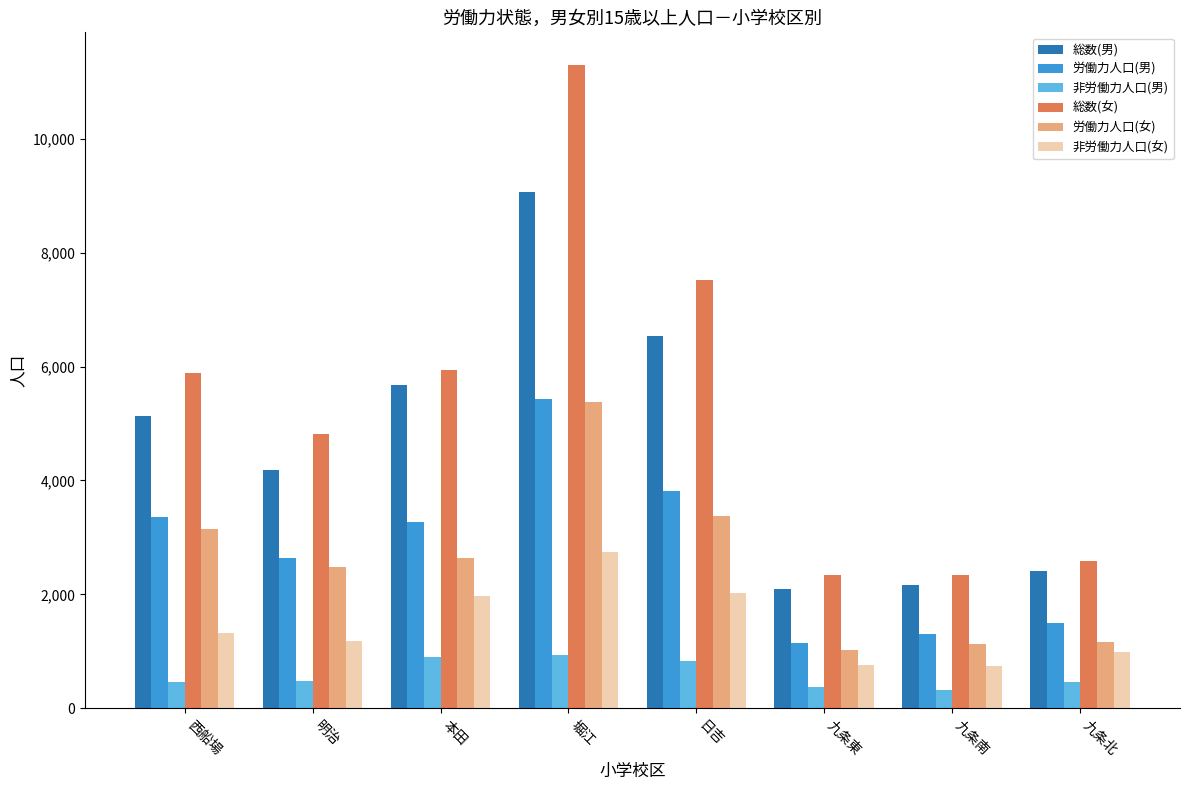

How many data points in 労働力人口(女) are less than 2646?

4